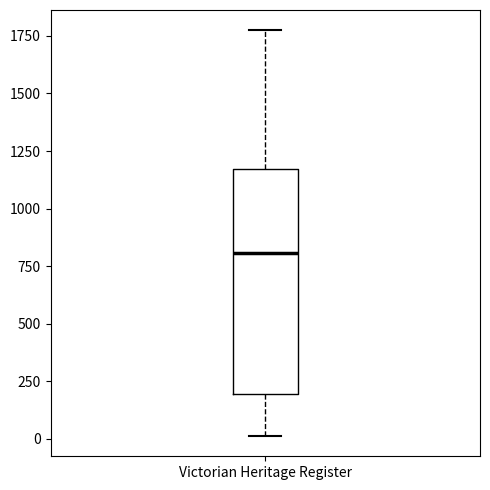

Read this box plot against the y-axis: the position of the median line, the range covered by the box, and the ends of both whiskers. The values are not printed on the chart, so give them approximately, as read against the axis.

median 800, box 200 to 1150, whiskers 0 to 1750